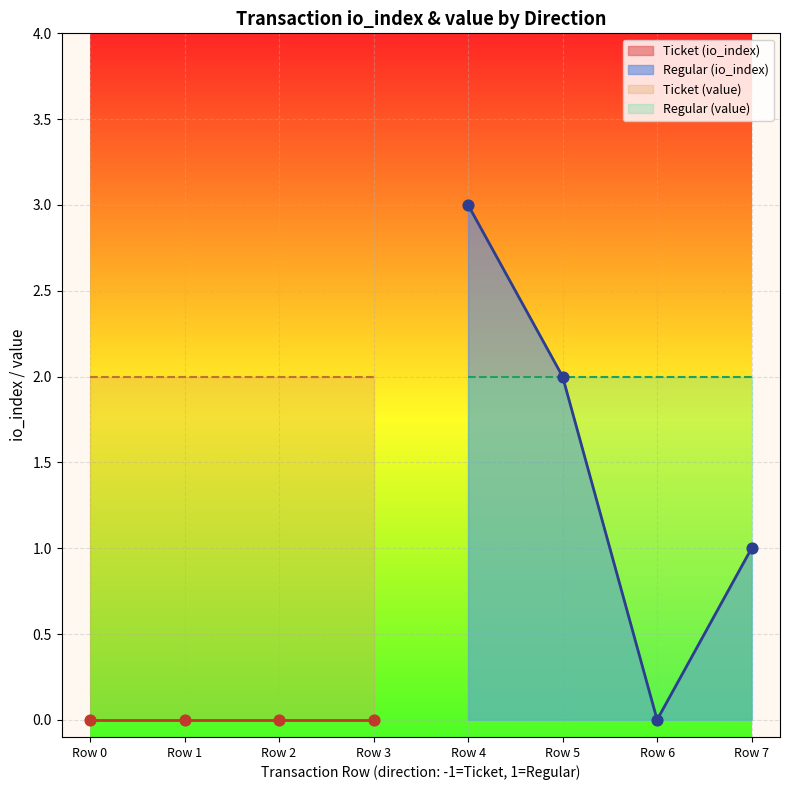

What is the maximum value for Regular (io_index)?

3